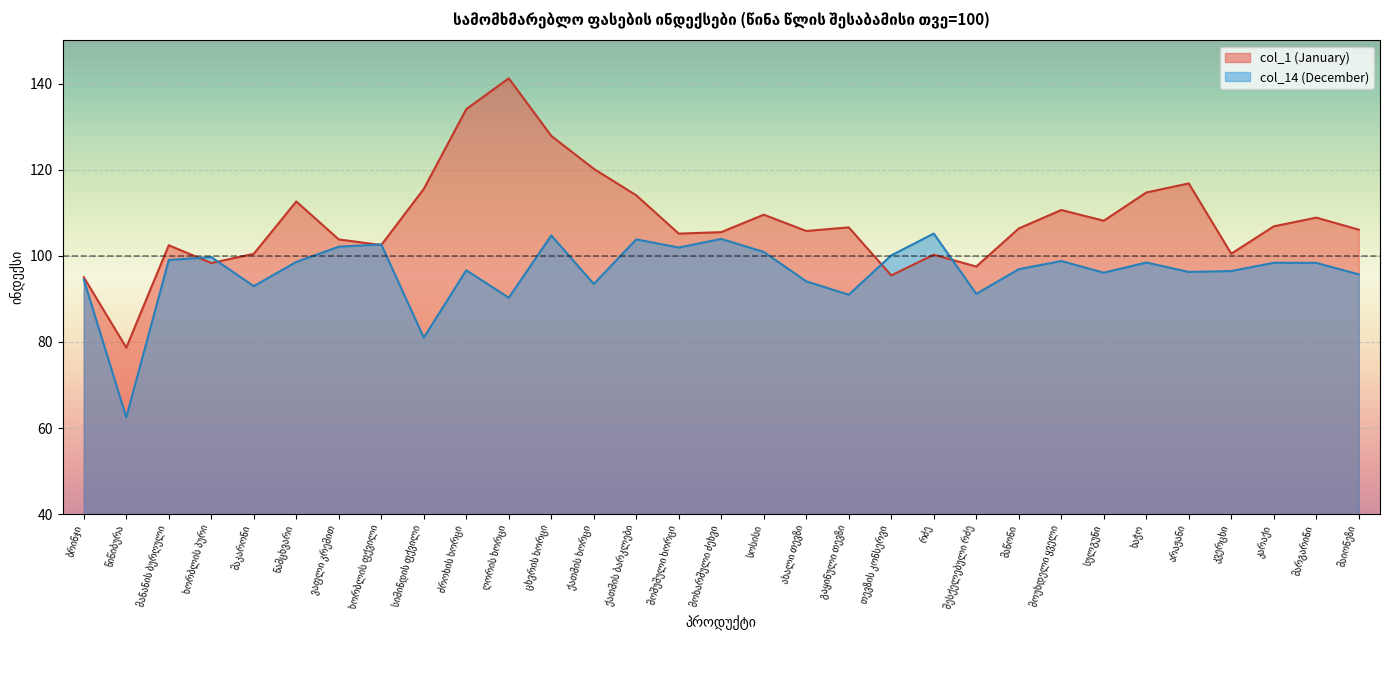

What is the sum of all col_14 (December) values?

2985.5